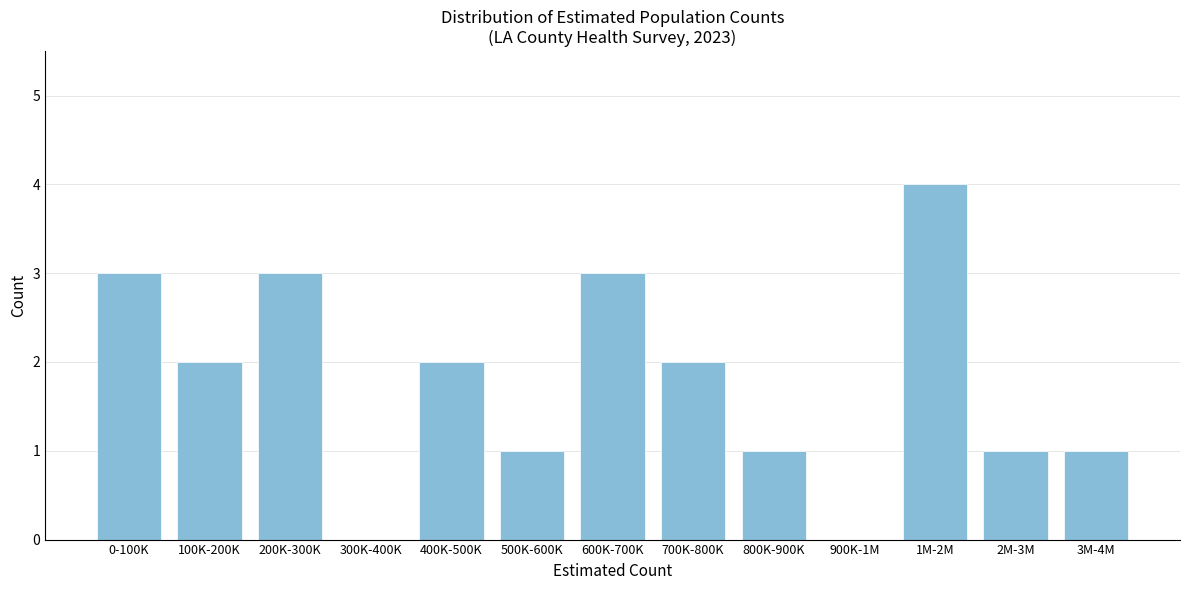

Reading left to right, transcribe all the data shown in this chart.

0-100K=3	100K-200K=2	200K-300K=3	300K-400K=0	400K-500K=2	500K-600K=1	600K-700K=3	700K-800K=2	800K-900K=1	900K-1M=0	1M-2M=4	2M-3M=1	3M-4M=1